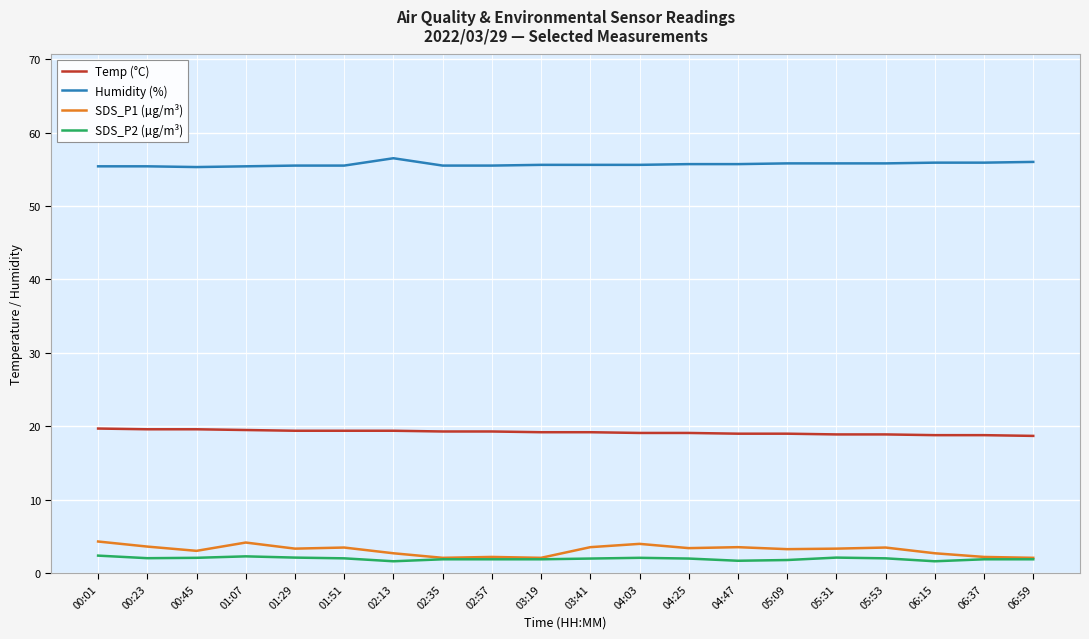

What is the difference between the highest and lowest values at 06:59?

54.1